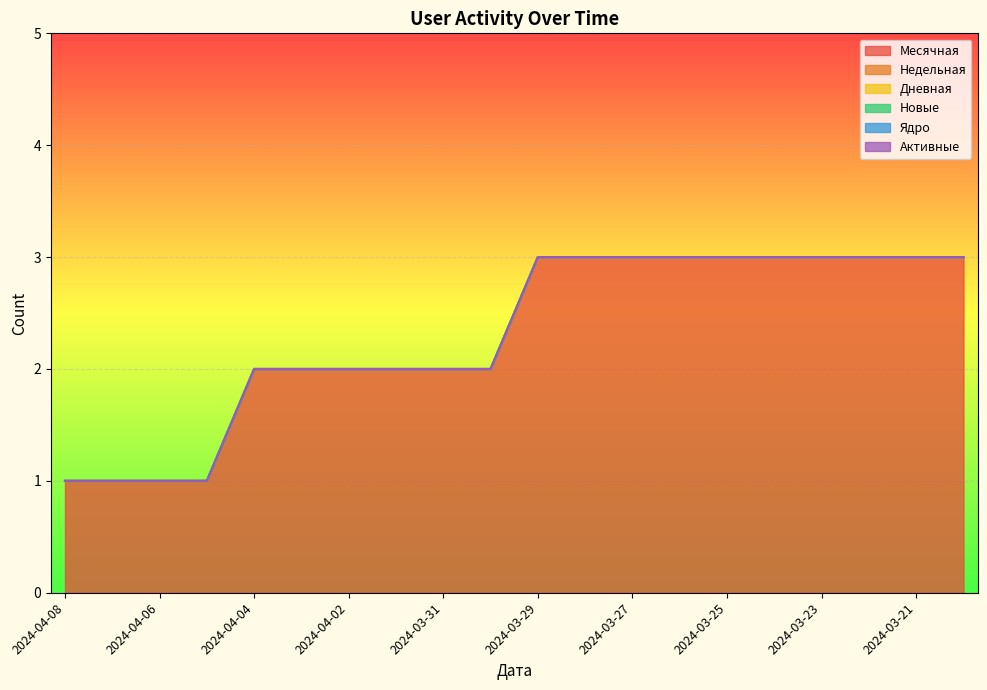

Where is Активные nearest to the value 0?

2024-04-08